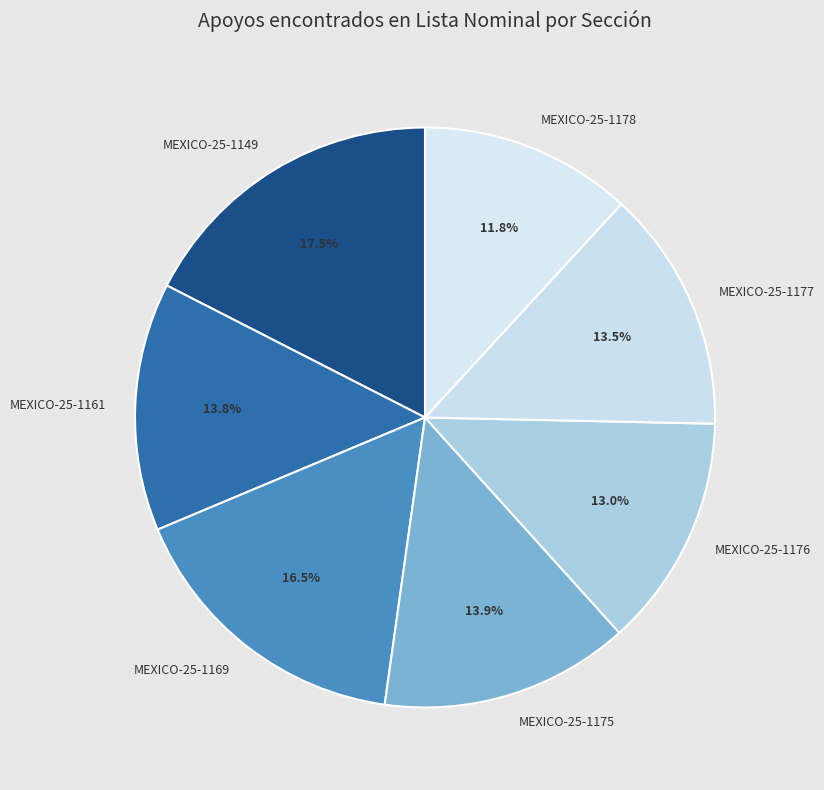

How many segments does this pie chart have?

7